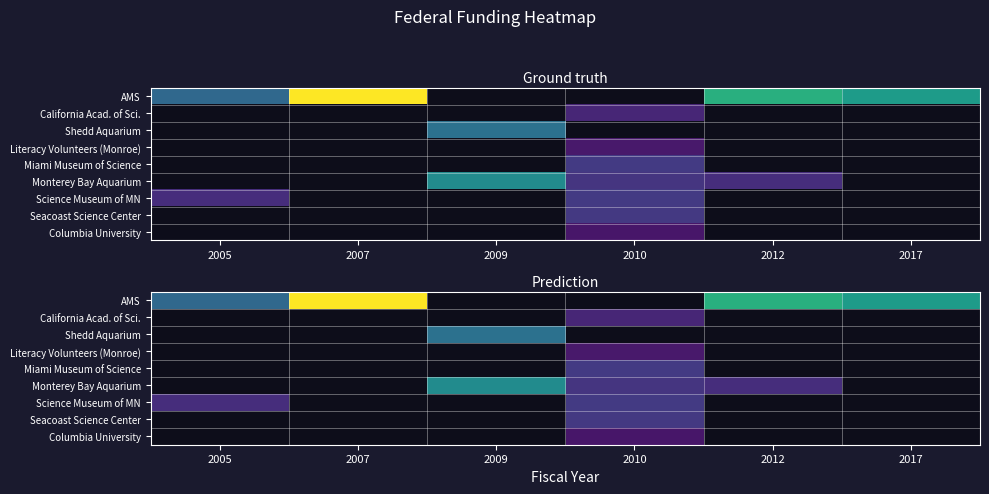

Which series has the widest spread of values?

AMS